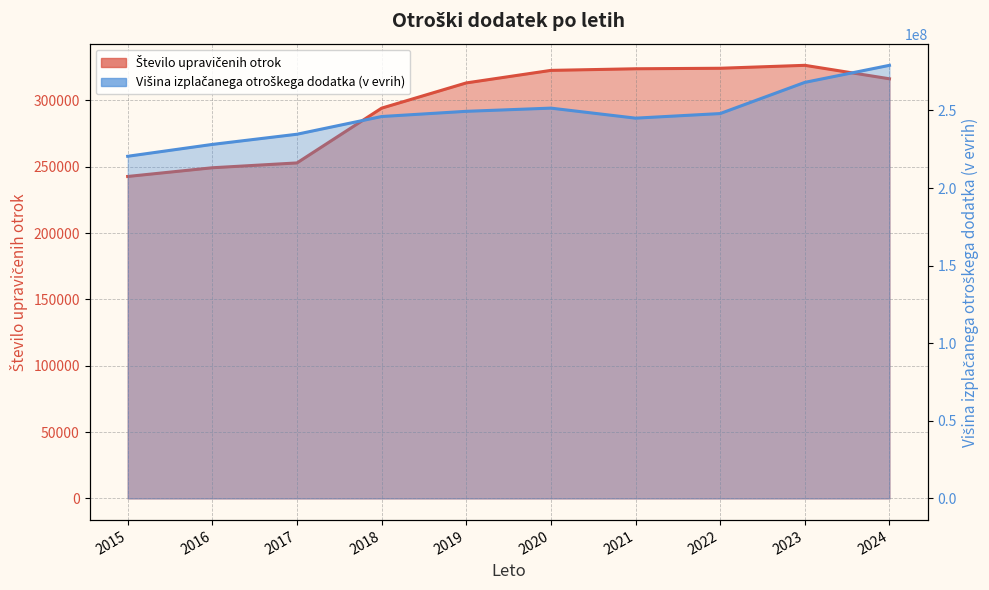

What is the difference between the maximum and minimum values in the Število upravičenih otrok series?

83770.3